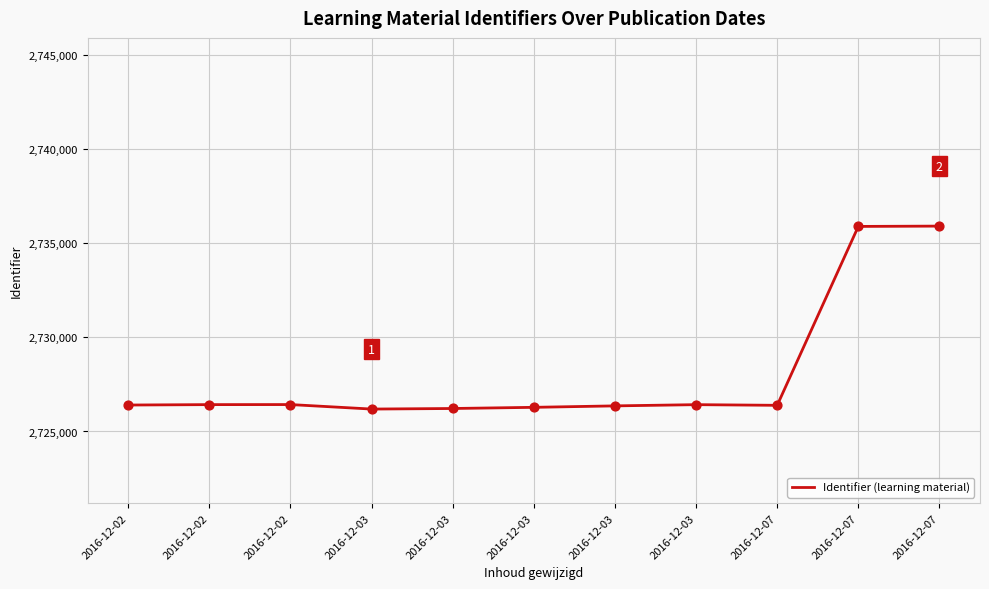

What is the change in value from 2016-12-03 to 2016-12-03?

+62